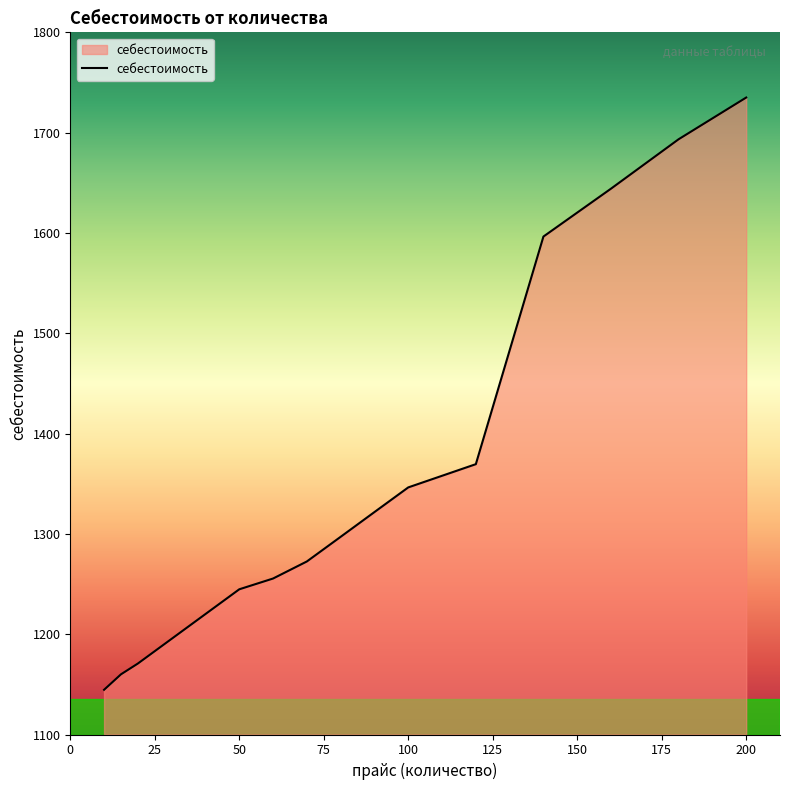

What is the difference between the maximum and minimum values?

590.4